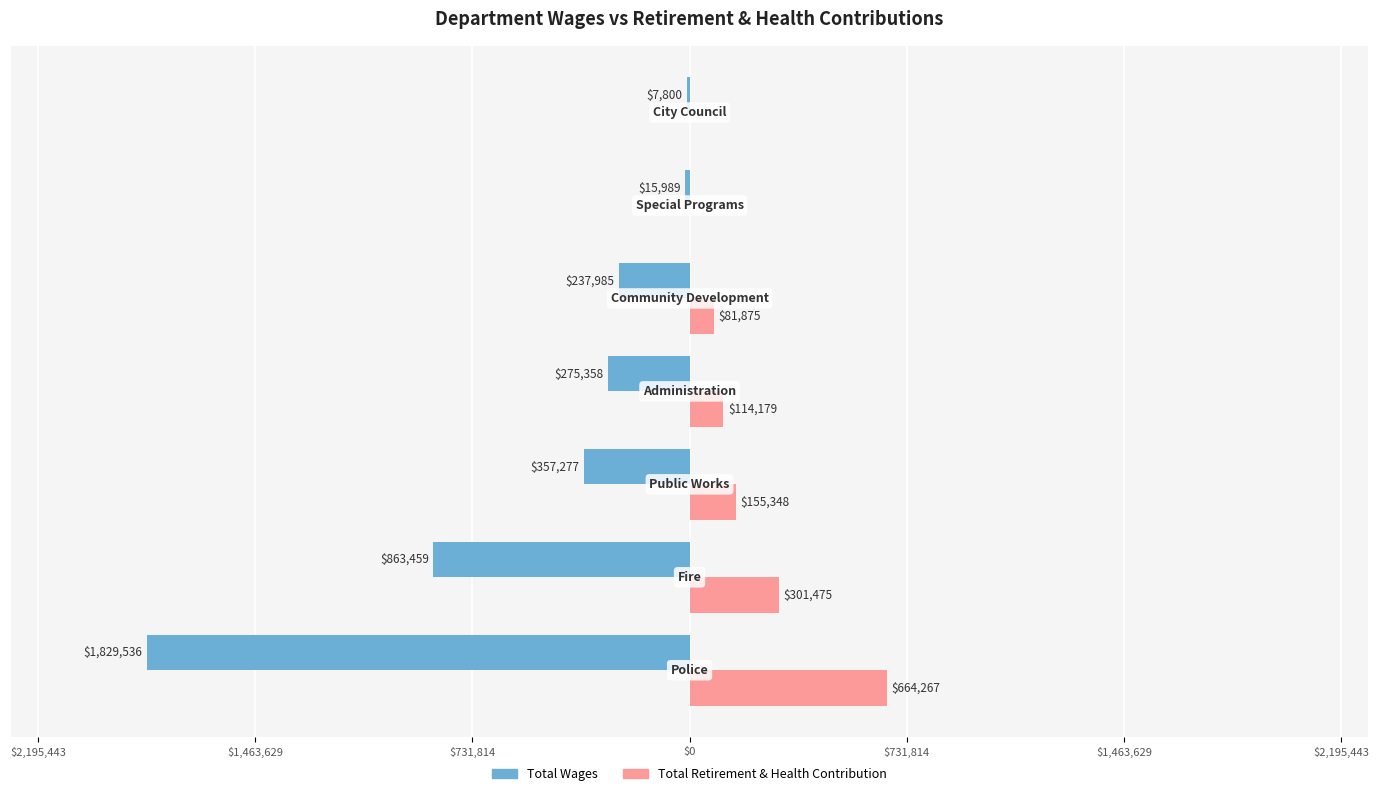

What are all the series names shown in the legend?

Total Wages, Total Retirement & Health Contribution